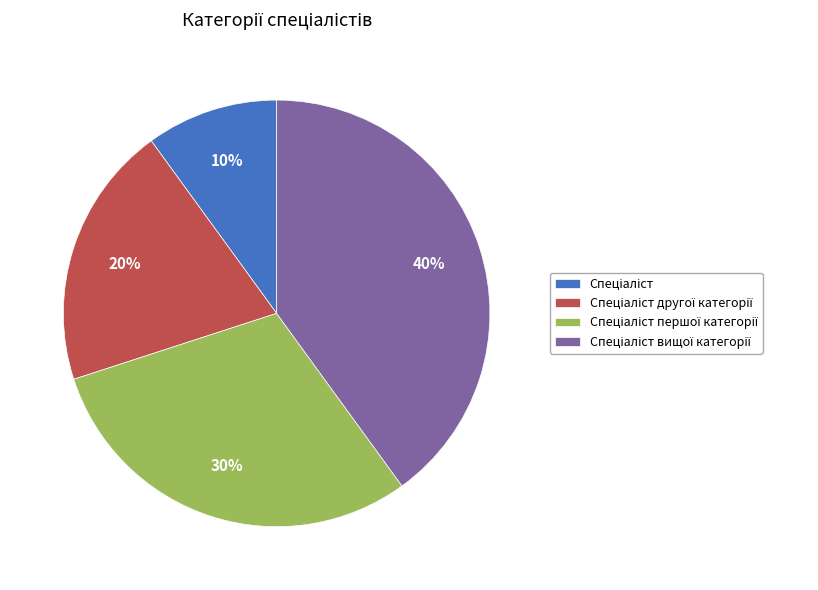

To the nearest percent, what is the average slice percentage?

25%